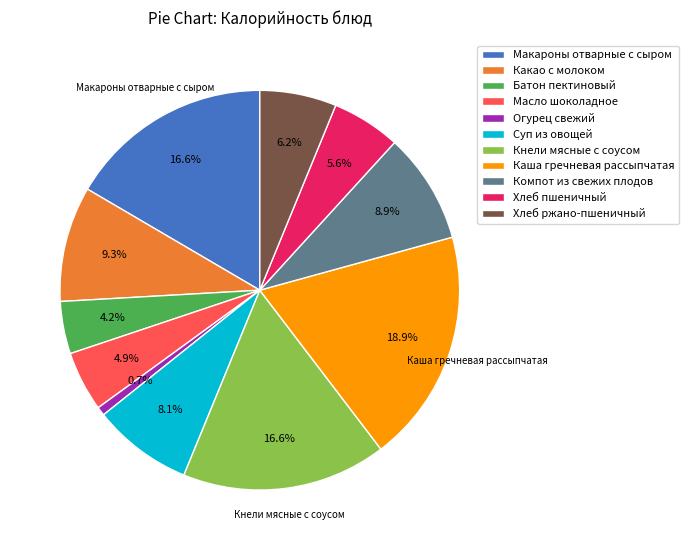

What percentage is NOT represented by Суп из овощей?

91.9%